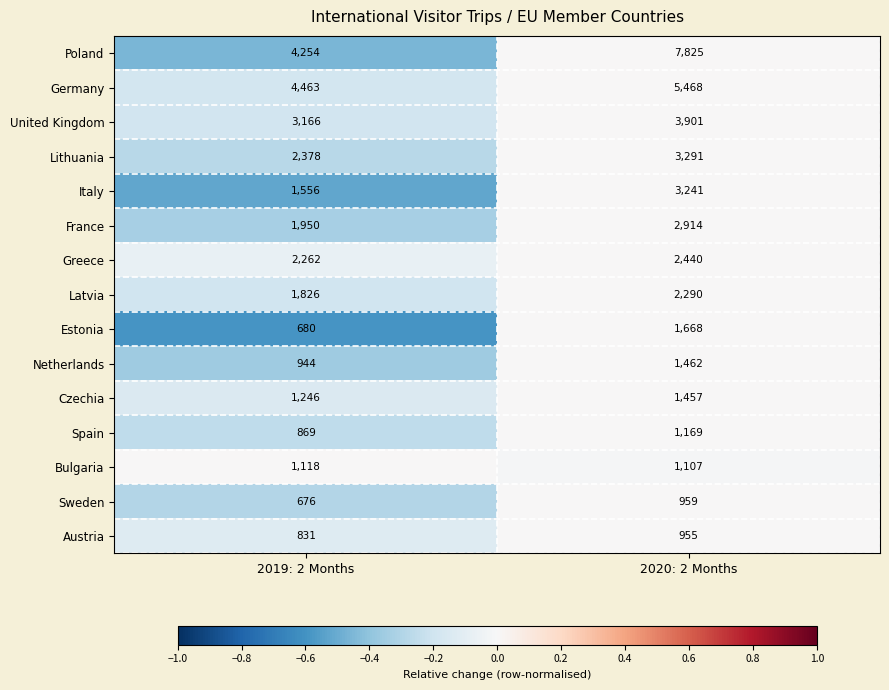

Which series has the largest total across all categories?

Poland